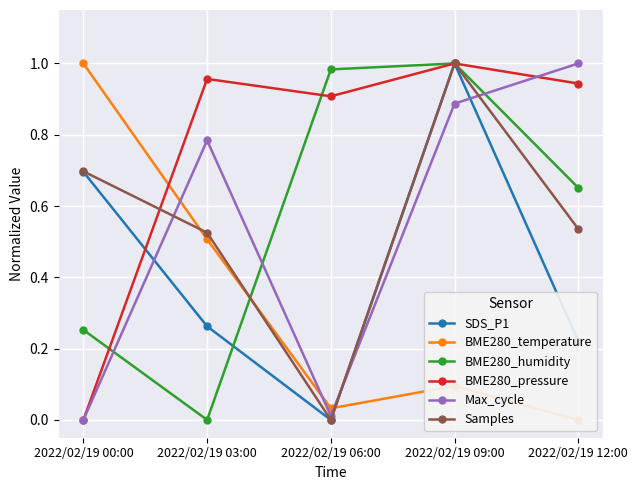

What are all the series names shown in the legend?

SDS_P1, BME280_temperature, BME280_humidity, BME280_pressure, Max_cycle, Samples